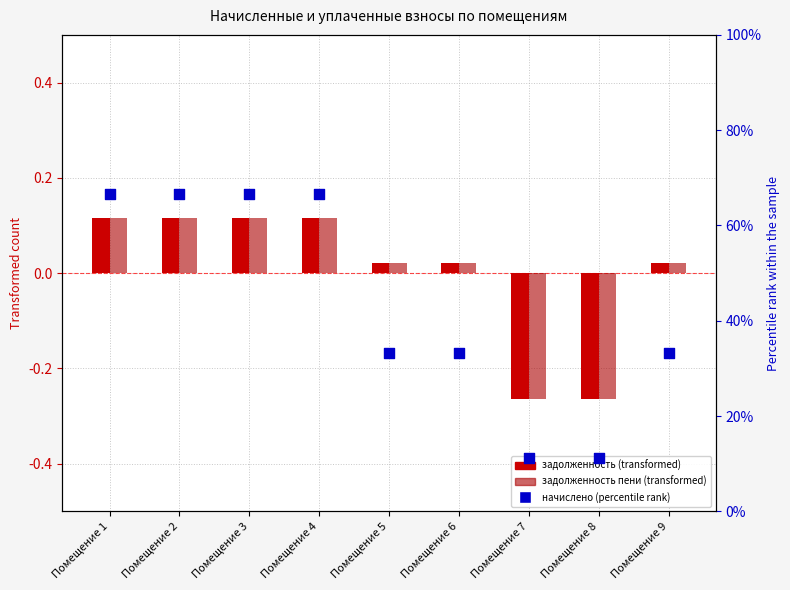

What is the total value across all series at Помещение 6?

33.4